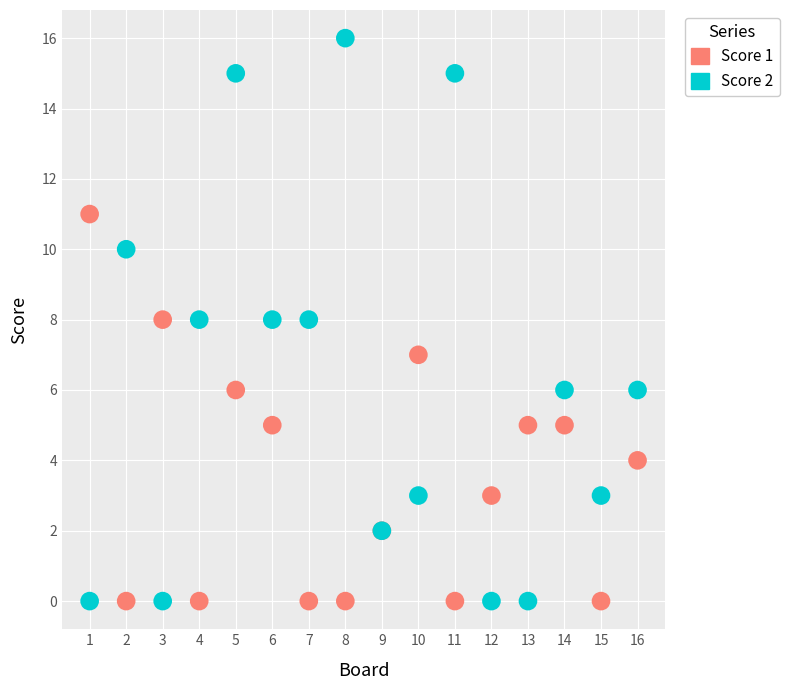

What are all the series names shown in the legend?

Score 1, Score 2